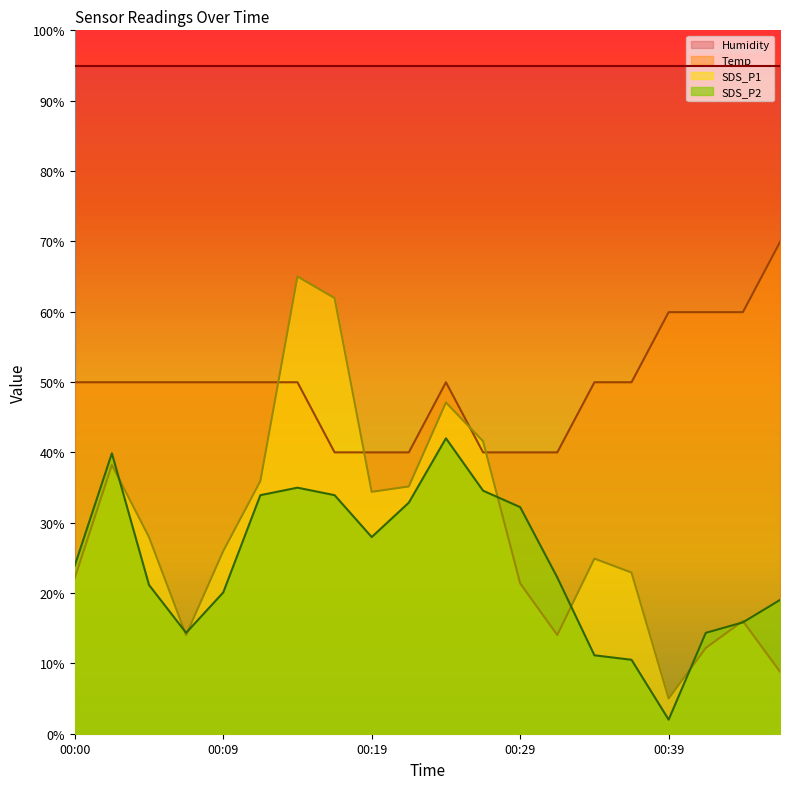

What is the sum of the SDS_P2 values at 00:24 and 00:07?

56.3